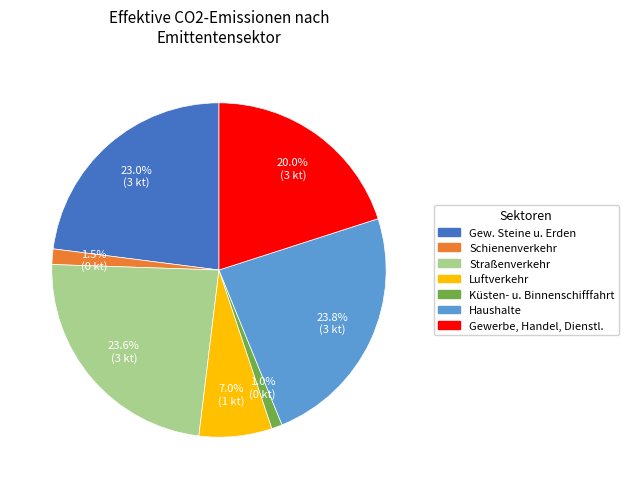

How many slices are in this pie chart?

7